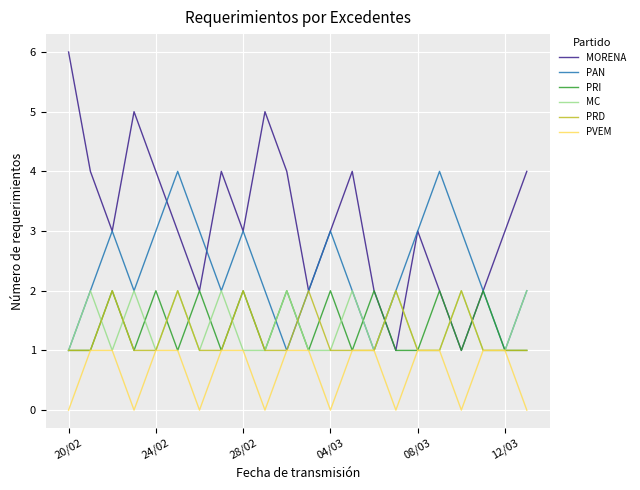

What is the greatest value displayed?

6